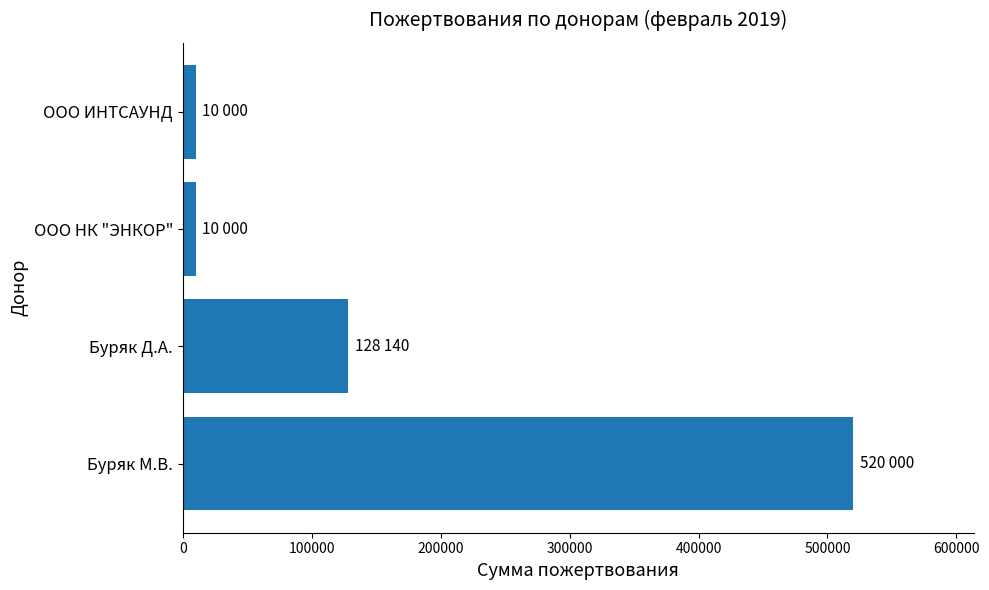

At which label is the value closest to 265000?

Буряк Д.А.